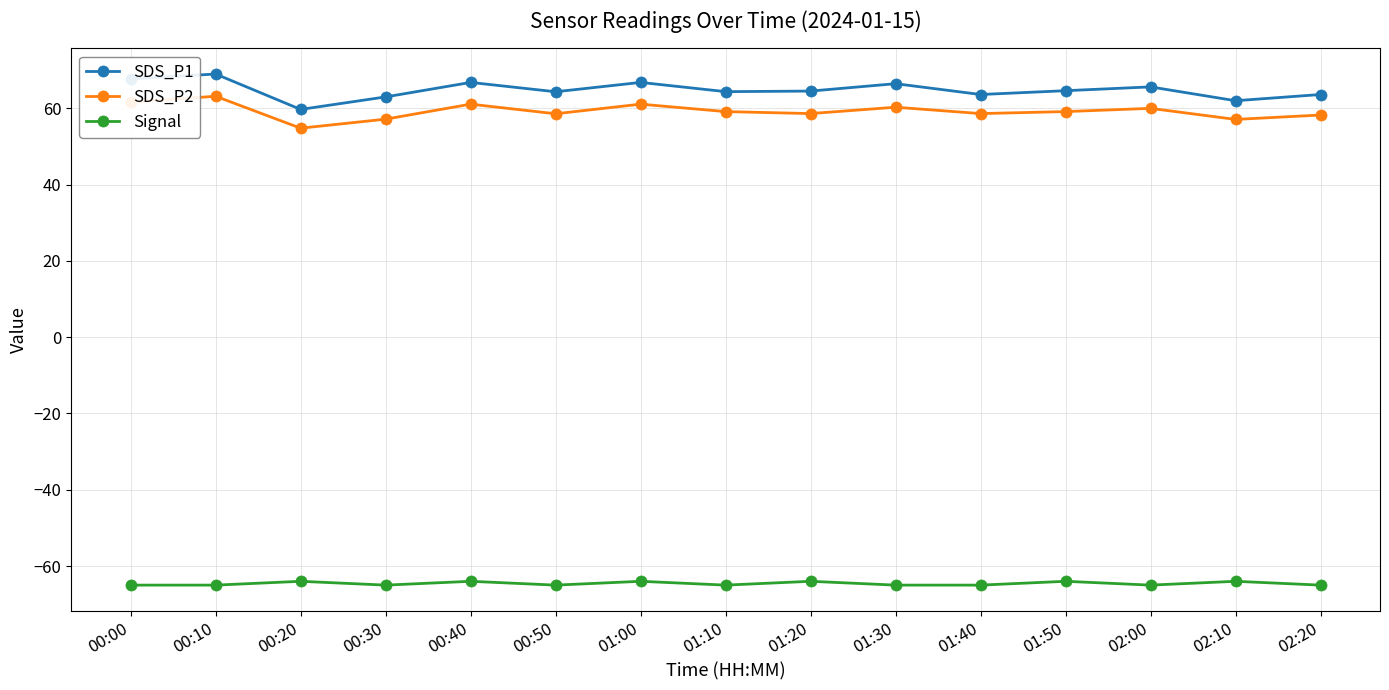

How many lines are shown in the chart?

3